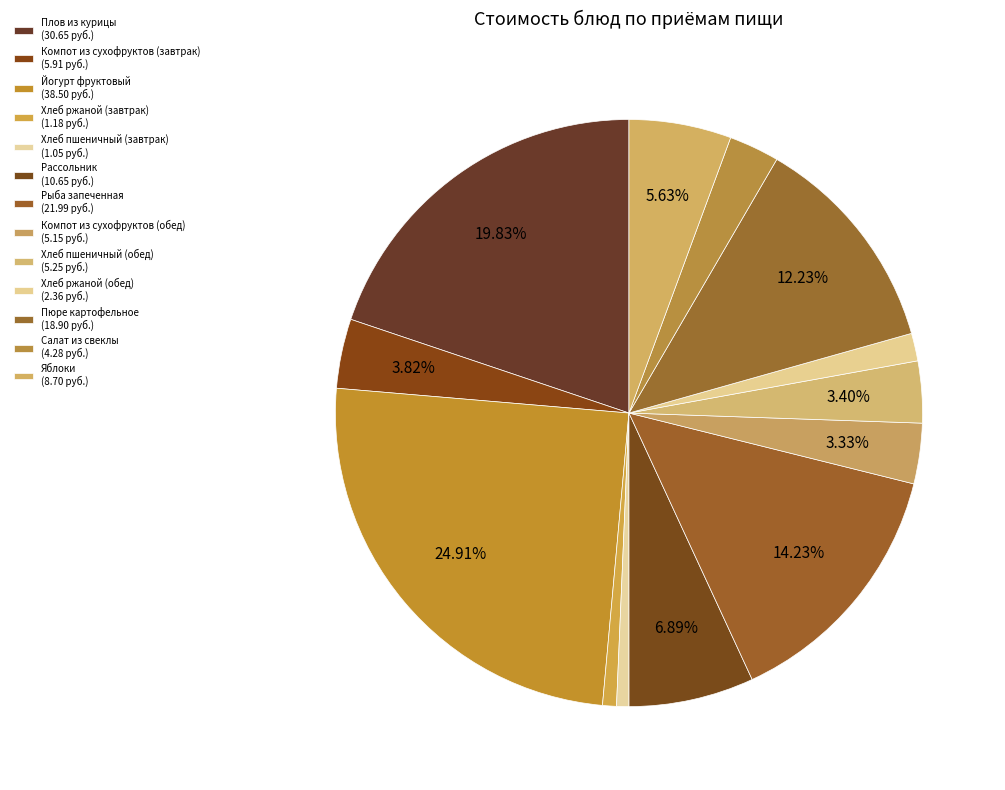

To the nearest percent, what percentage of the pie is Яблоки?

6%